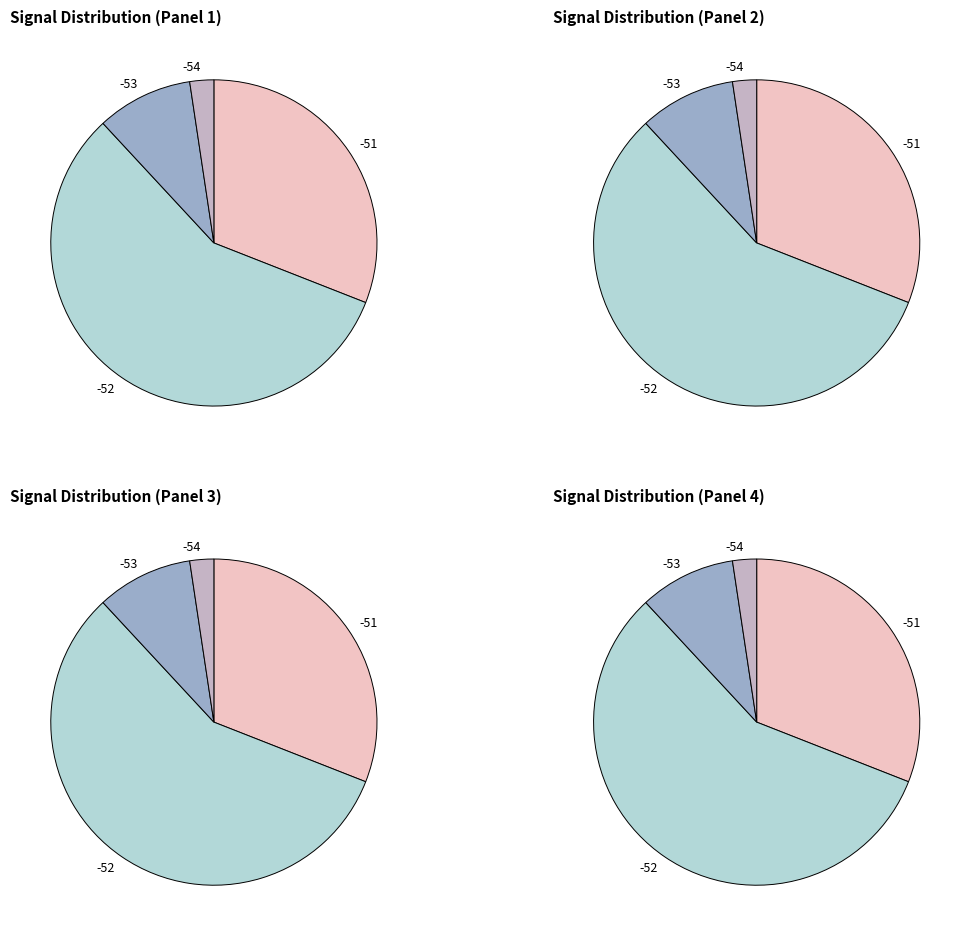

Which category has the smallest portion of the pie?

-54